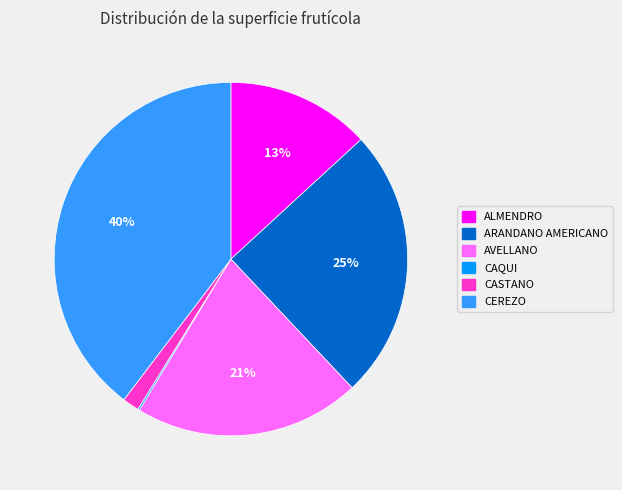

Does CEREZO represent more than half of the total?

No